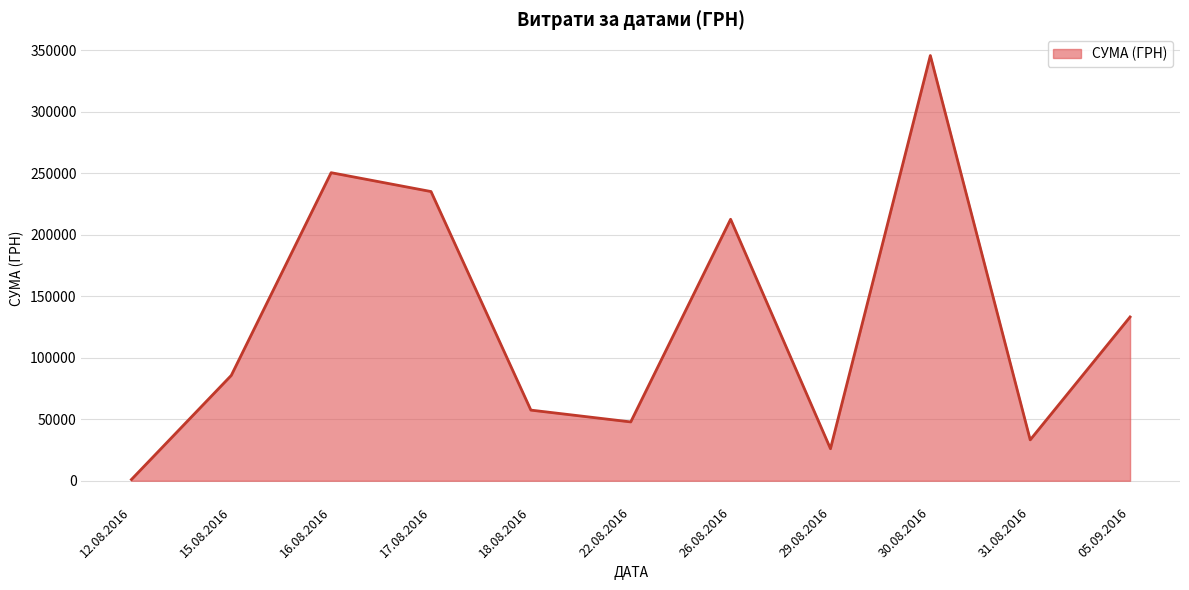

At which category does the chart reach its peak across all series?

30.08.2016